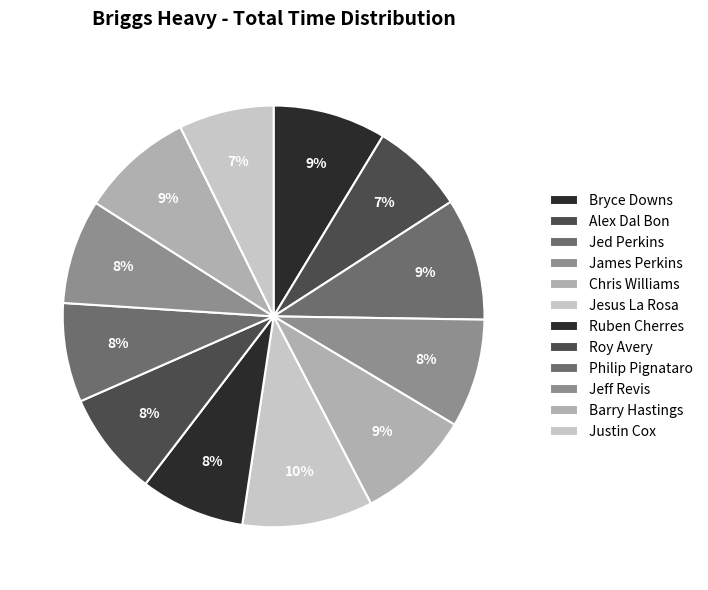

Is the sum of Bryce Downs and Roy Avery greater than half?

No